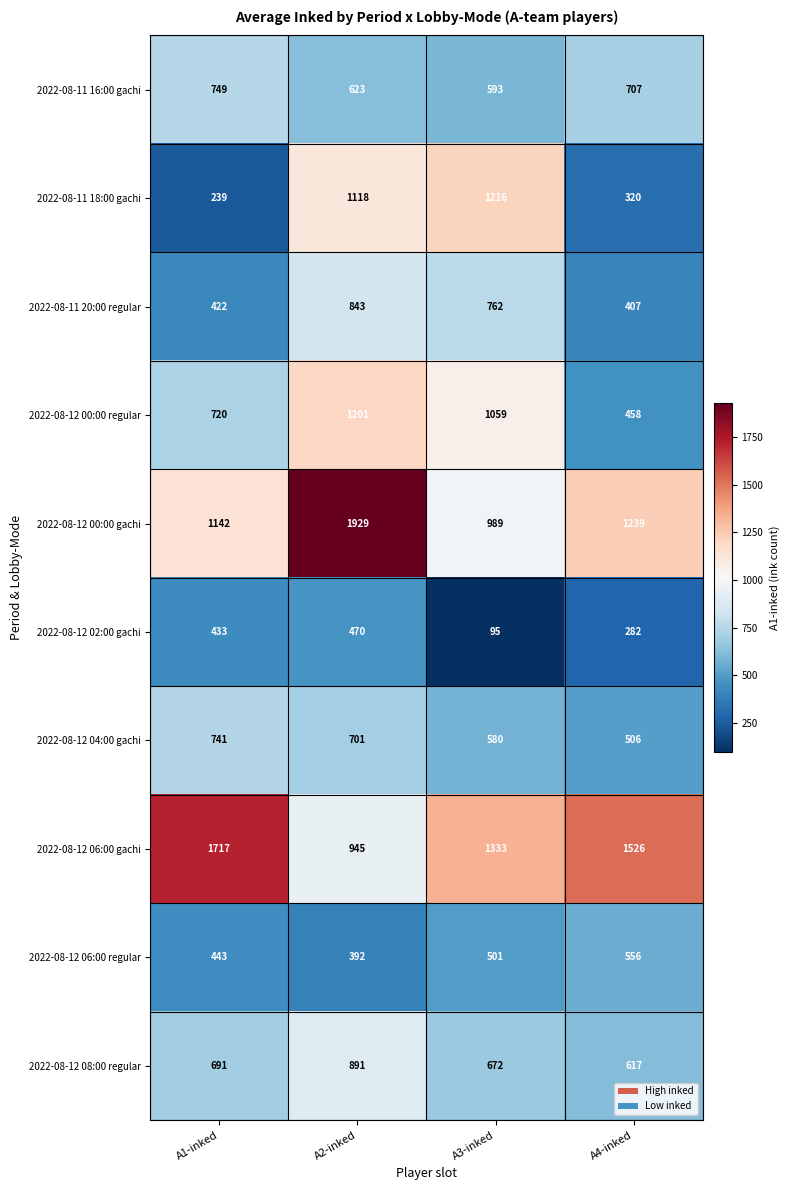

What is the difference between the maximum and second lowest values in the 2022-08-12 00:00 gachi series?

787